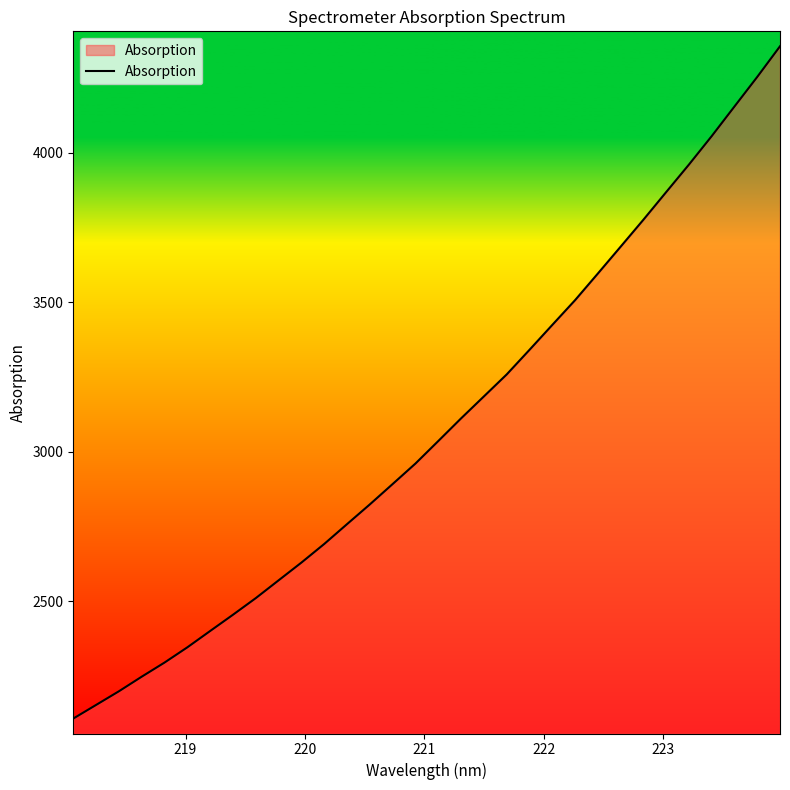

What is the difference between the maximum and minimum values?

2249.6